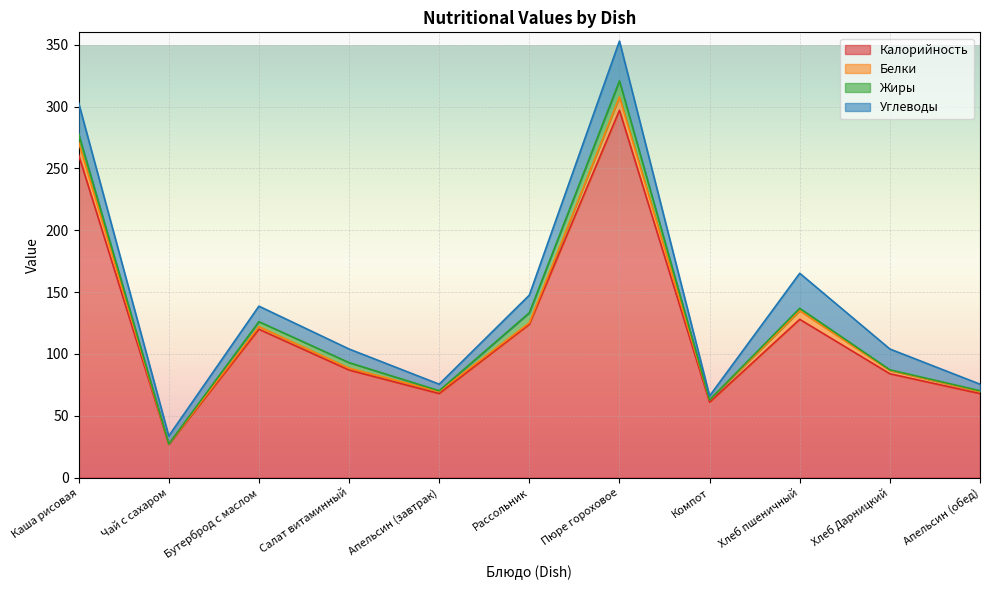

How many data points does each series have?

11